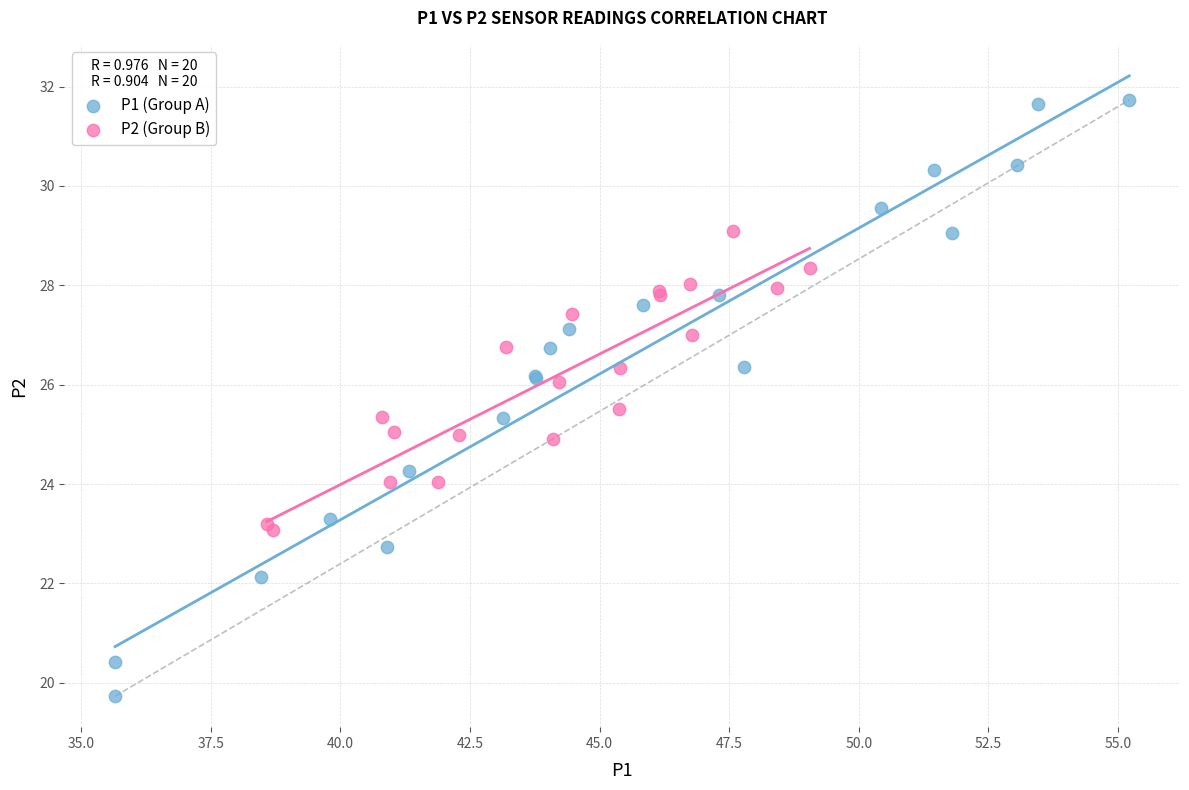

Which series has the largest Y range (max minus min)?

P1 (Group A)